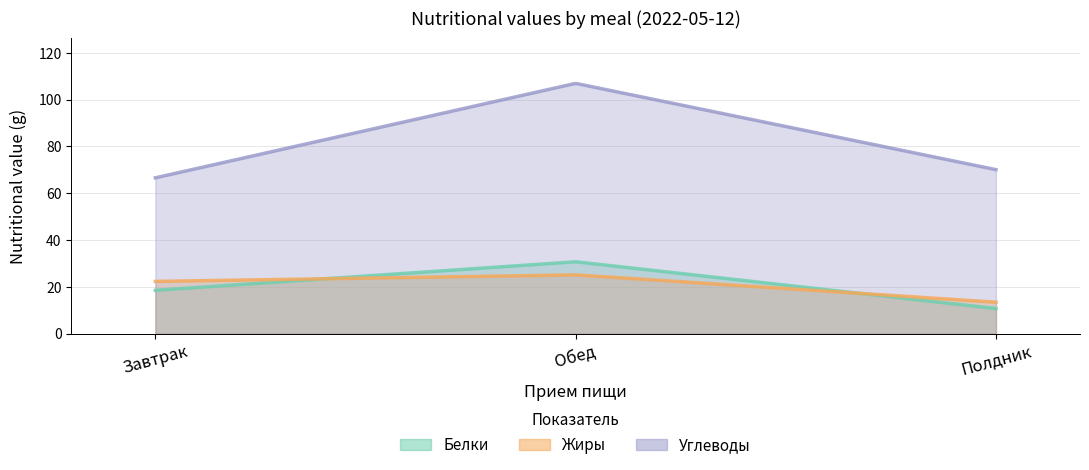

Reading left to right, what are all the values shown in this chart?

Белки: 18.5	30.7	10.7
Жиры: 22.3	25.1	13.4
Углеводы: 66.6	107.0	70.1